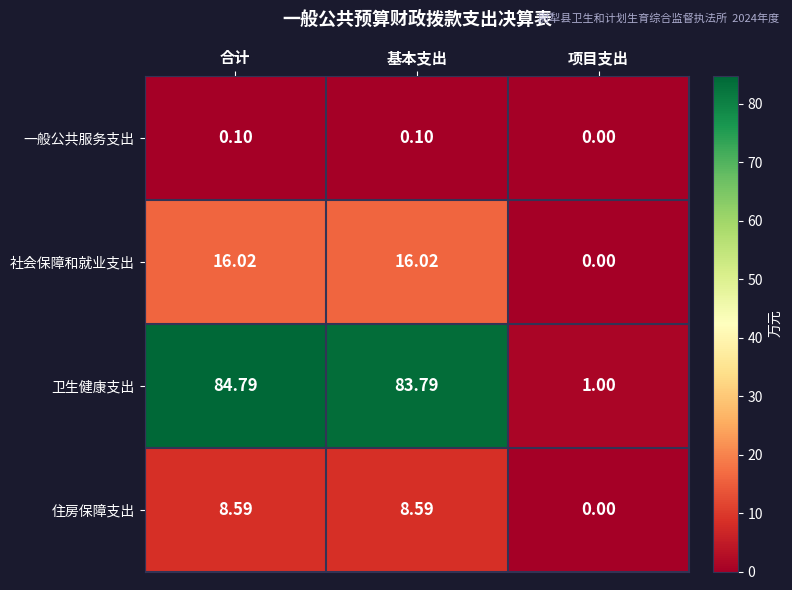

Is the value of 一般公共服务支出 at 合计 greater than the value of 社会保障和就业支出 at 合计?

No